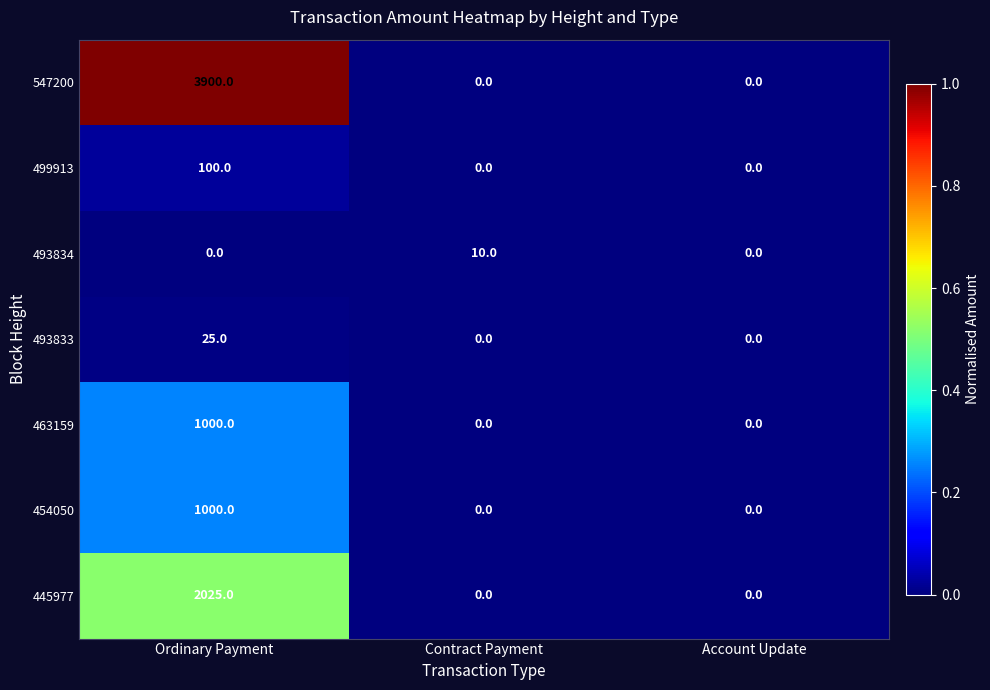

How many values in 454050 are above zero?

1